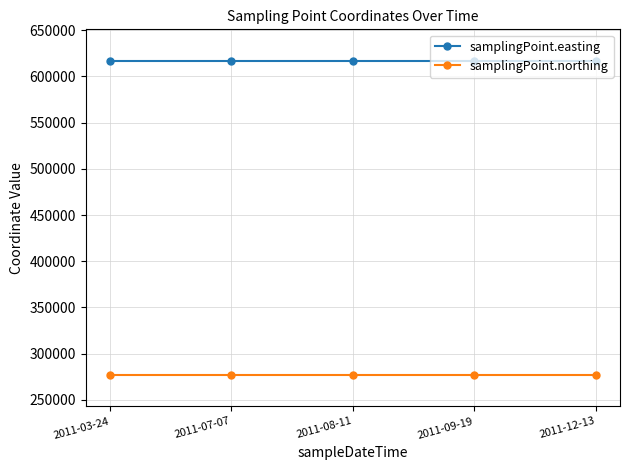

Reading left to right, list all the values displayed in this chart.

samplingPoint.easting: 2011-03-24=617000	2011-07-07=617000	2011-08-11=617000	2011-09-19=617000	2011-12-13=617000
samplingPoint.northing: 2011-03-24=277000	2011-07-07=277000	2011-08-11=277000	2011-09-19=277000	2011-12-13=277000